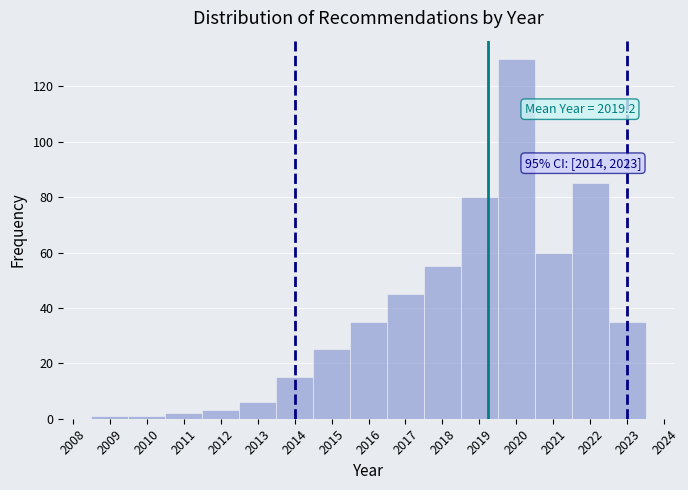

Over which range of the x-axis is the bar tallest?

2019.5 to 2020.5